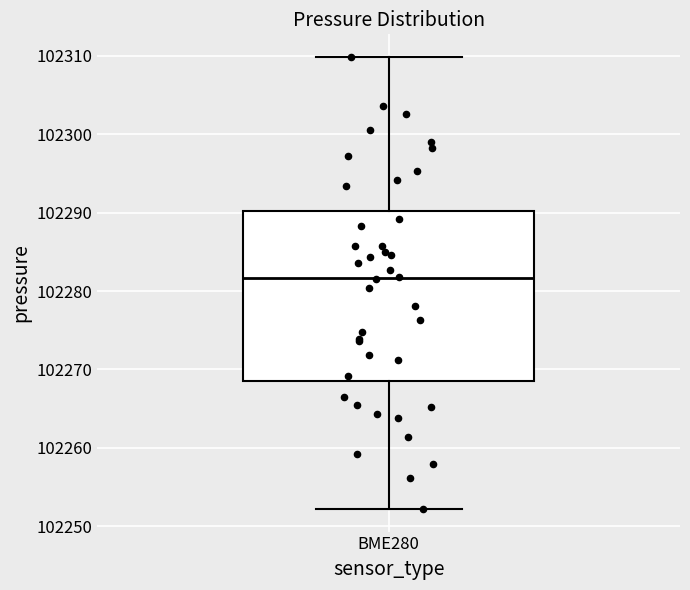

Where is the upper edge of the box for BME280 on the y-axis? The values are not printed on the chart, so give them approximately, as read against the axis.

102290